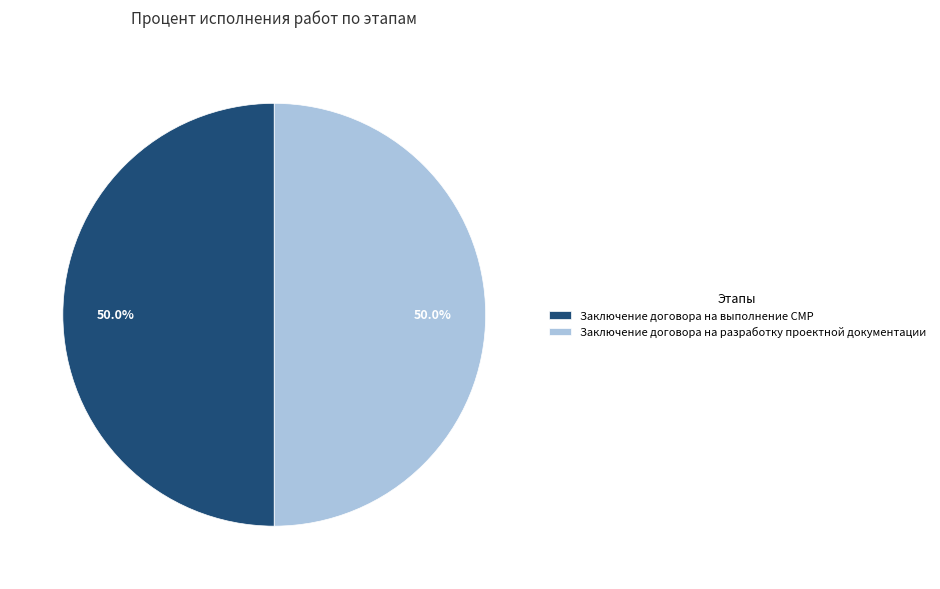

How many slices are in this pie chart?

2